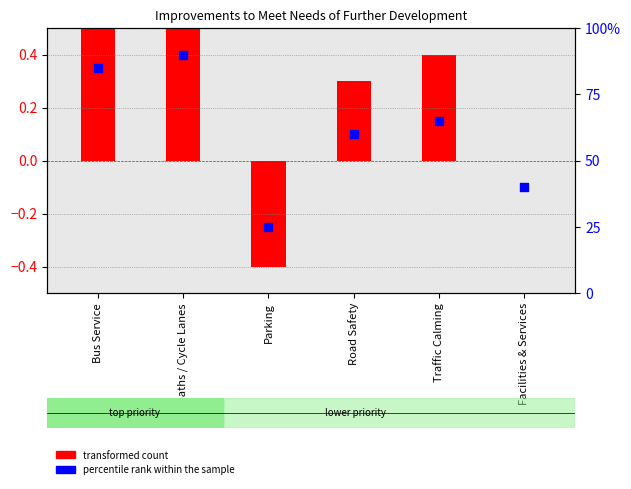

At how many categories does at least one series exceed 44?

4